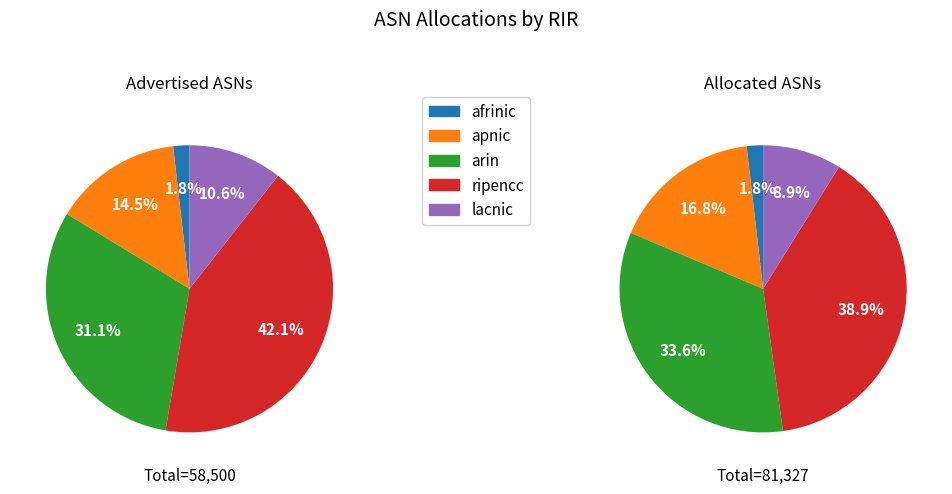

Is it true that apnic is 24% of the pie?

False